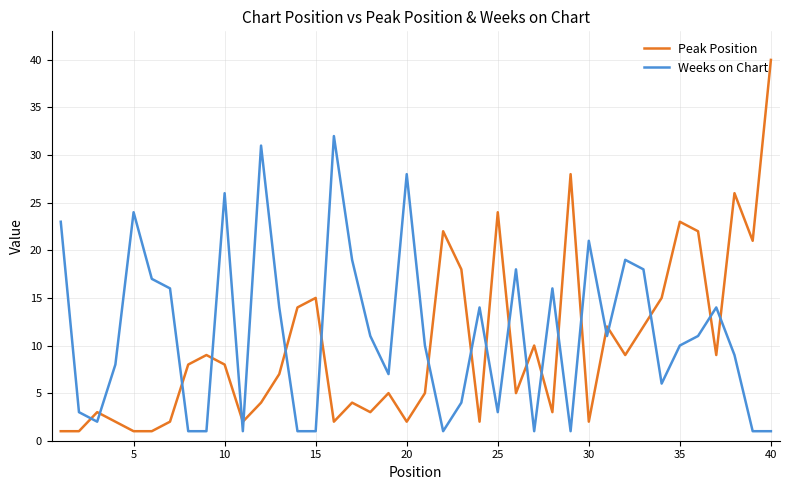

What is the difference between the maximum and minimum values in the Weeks on Chart series?

31